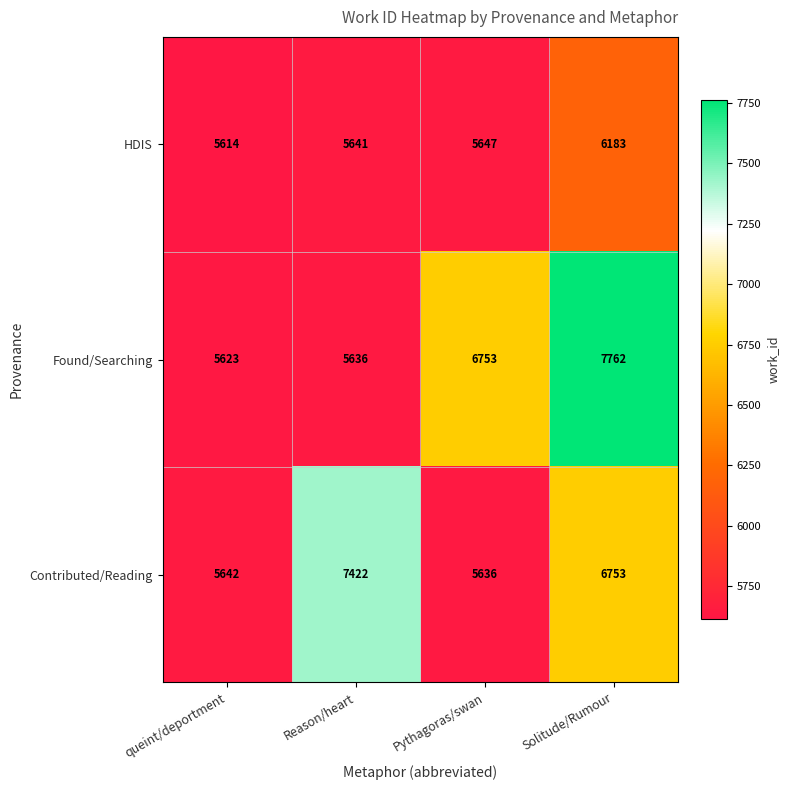

How many series are shown in this chart?

3